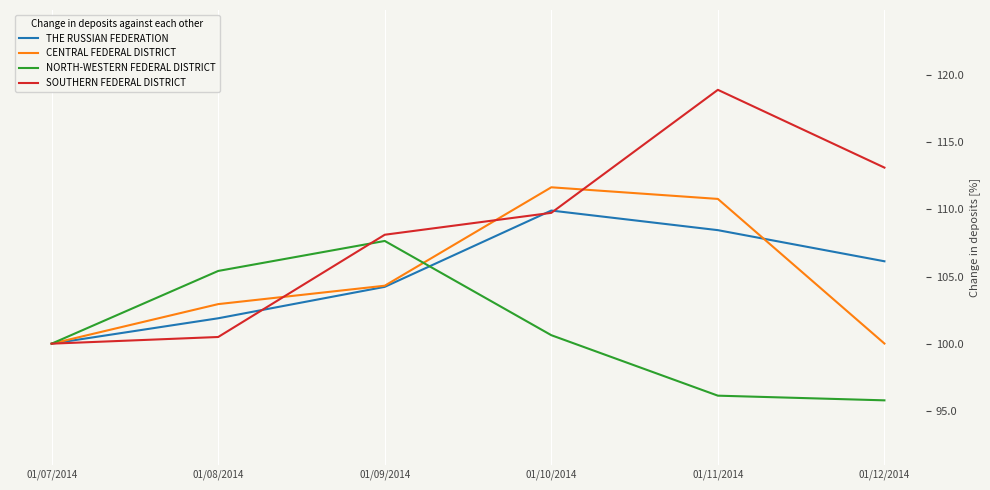

What is the average value of the THE RUSSIAN FEDERATION series?

105.1